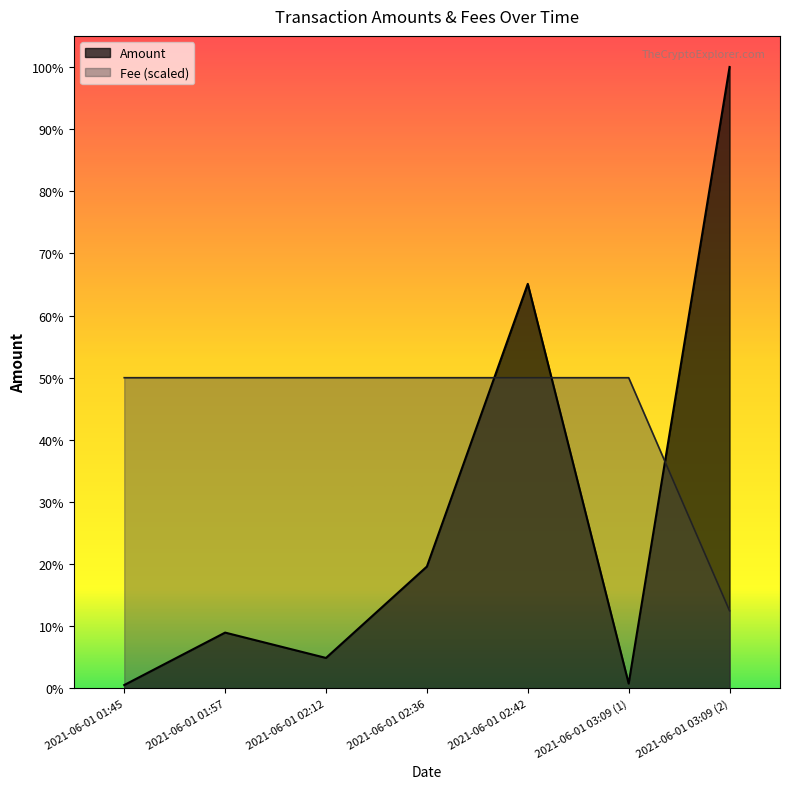

List the series in order of their peak value, highest first.

Amount, Fee (scaled)